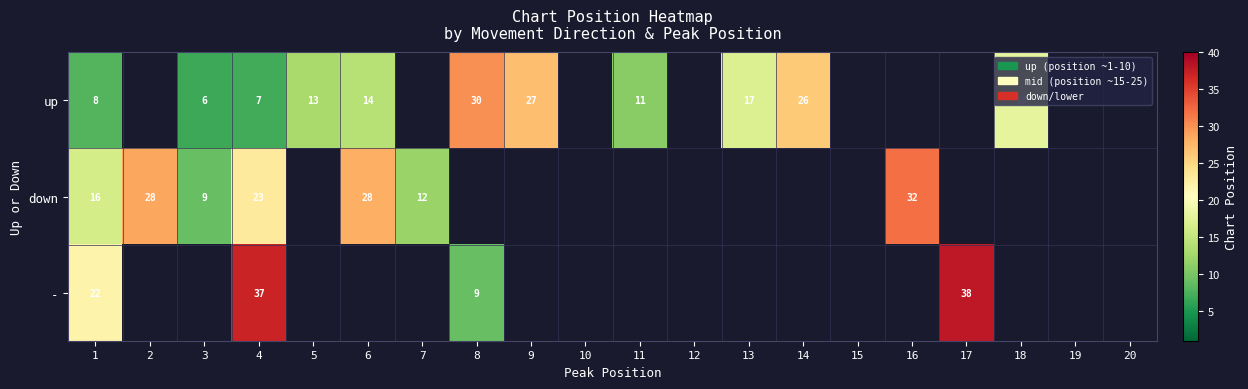

What is the difference between the highest and lowest values at 1?

14